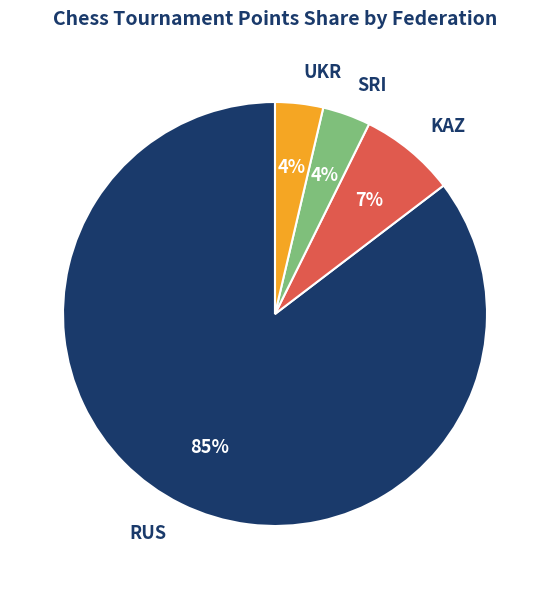

How many slices are in this pie chart?

4